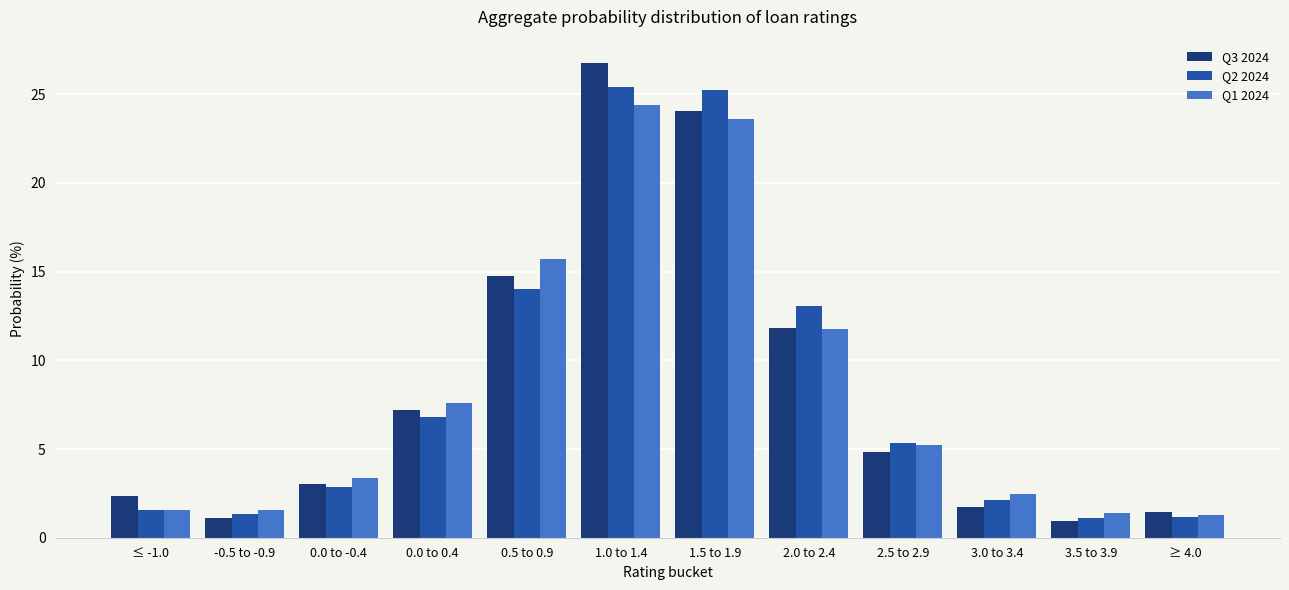

What are all the series names shown in the legend?

Q3 2024, Q2 2024, Q1 2024